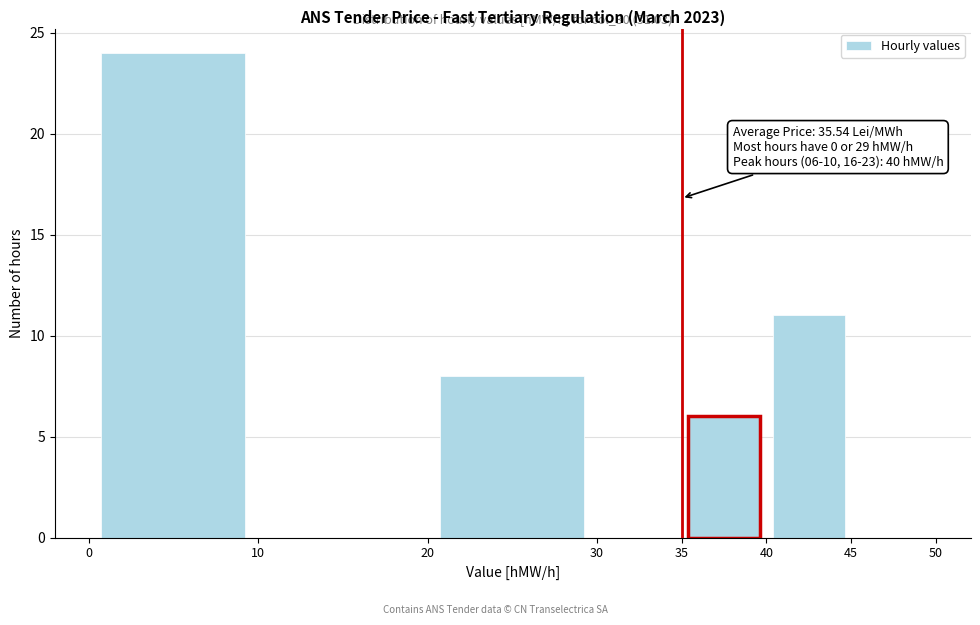

Which range on the x-axis has the tallest bar?

0 to 10